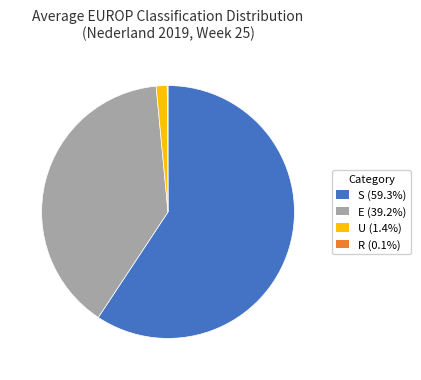

Is there a majority slice in this chart?

Yes